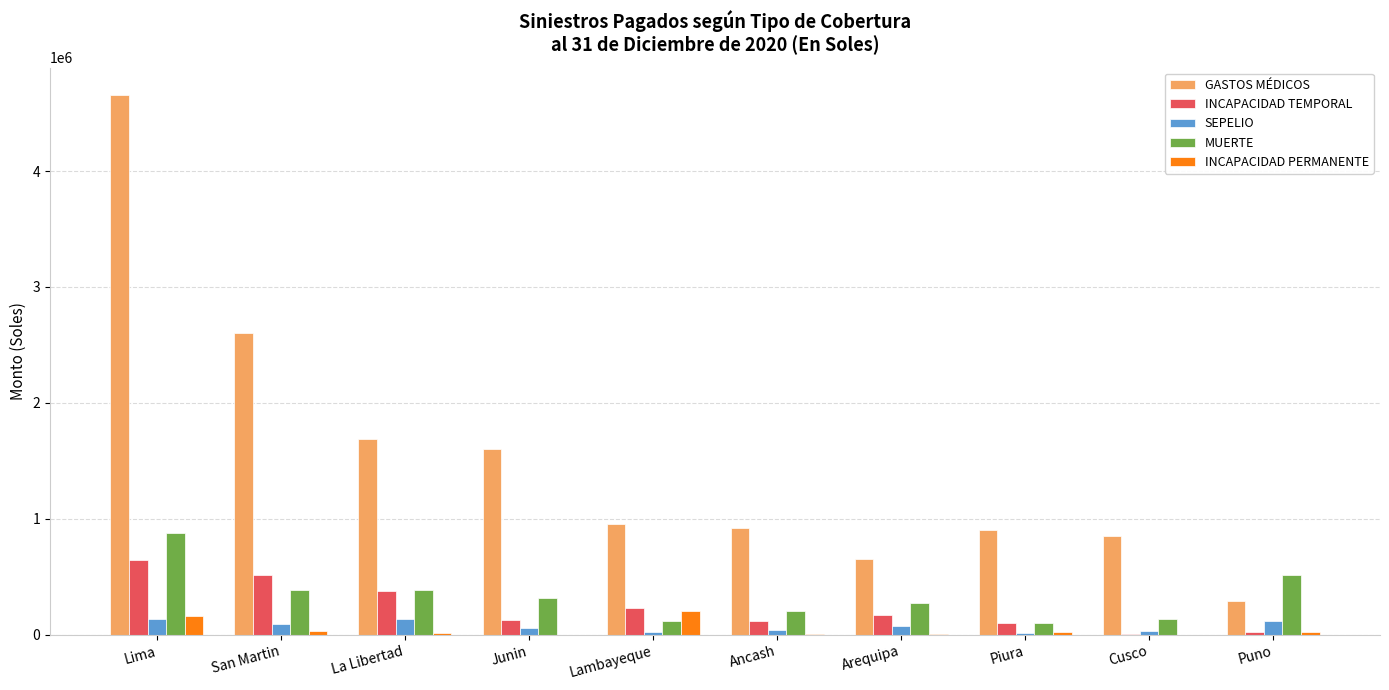

Is the value of SEPELIO at Lima greater than the value of GASTOS MÉDICOS at Junin?

No